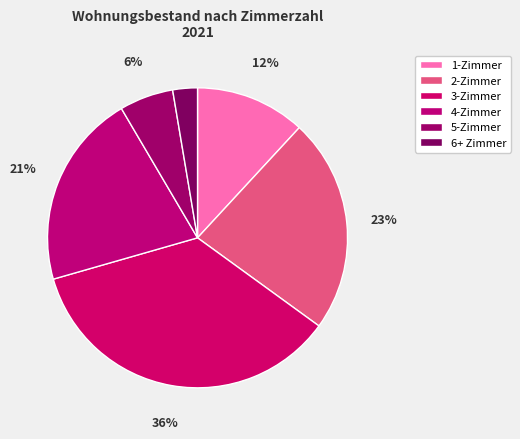

Does 4-Zimmer represent more than half of the total?

No